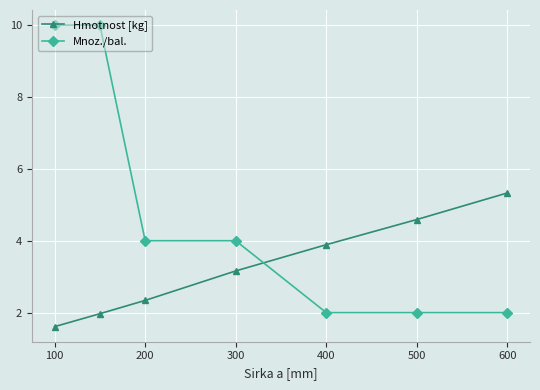

What is the value of the Mnoz./bal. point at the 5th from the left?

2.0